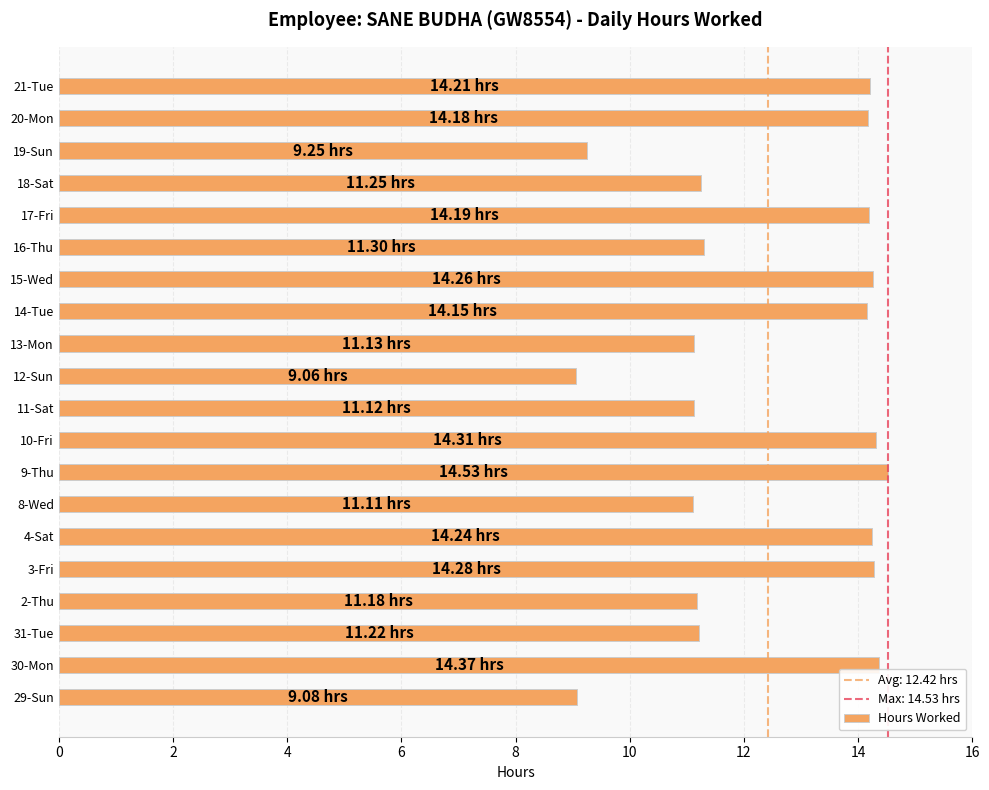

What is the sum of the values at 11-Sat and 15-Wed?

25.4